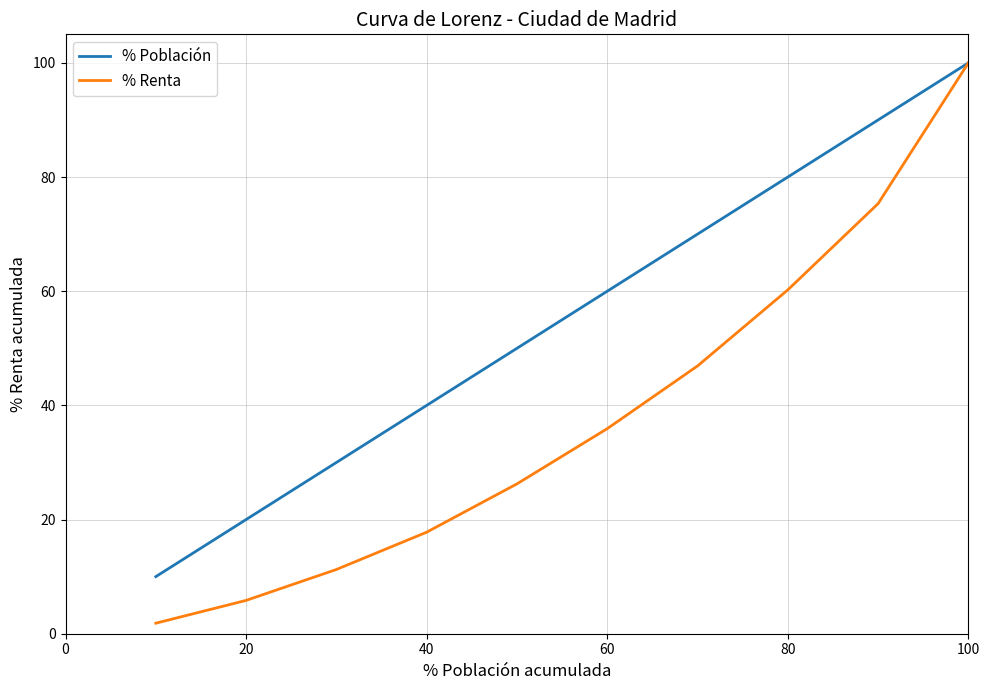

Reading left to right, what are all the values shown in this chart?

% Población: 10.0	20.0	30.0	40.0	50.0	60.0	70.0	80.0	90.0	100.0
% Renta: 1.8	5.8	11.3	17.8	26.3	35.9	46.9	60.2	75.3	100.0